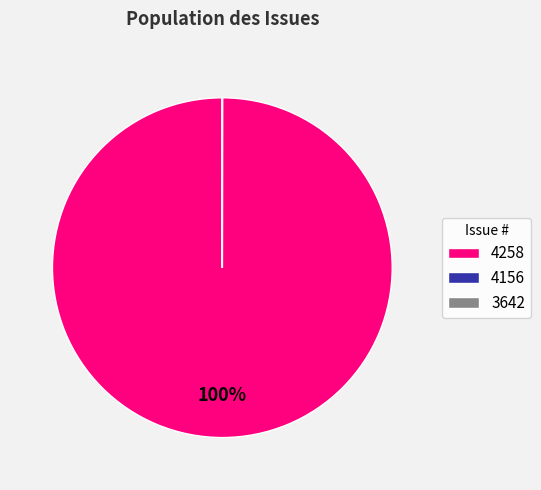

Which slice is the largest?

4258